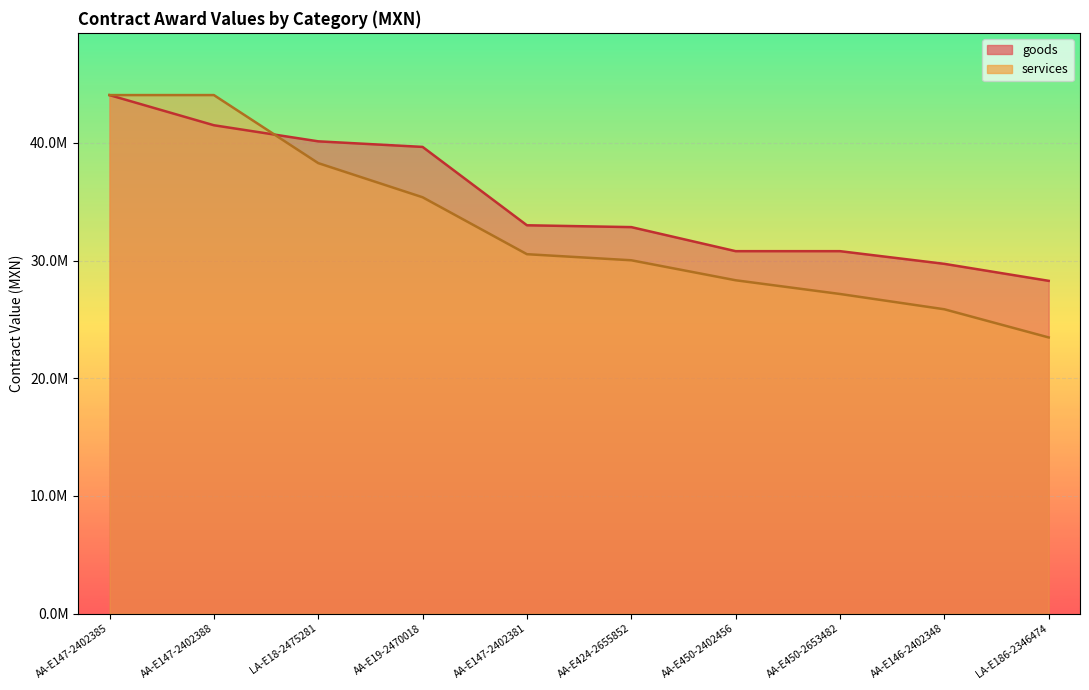

Between AA-E146-2402348 and AA-E147-2402388, which is larger?

AA-E147-2402388